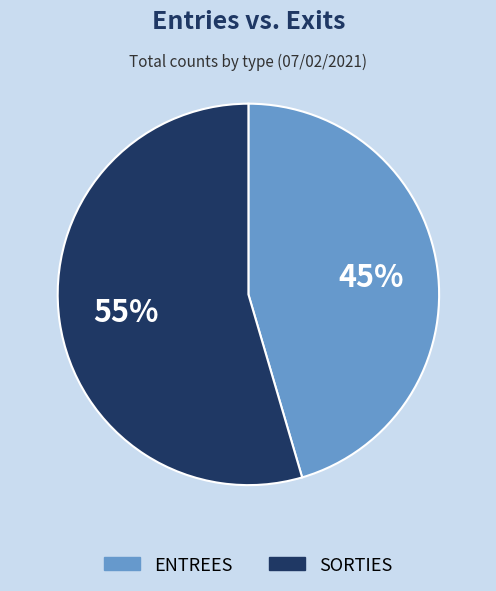

Which has a higher value, ENTREES or SORTIES?

SORTIES